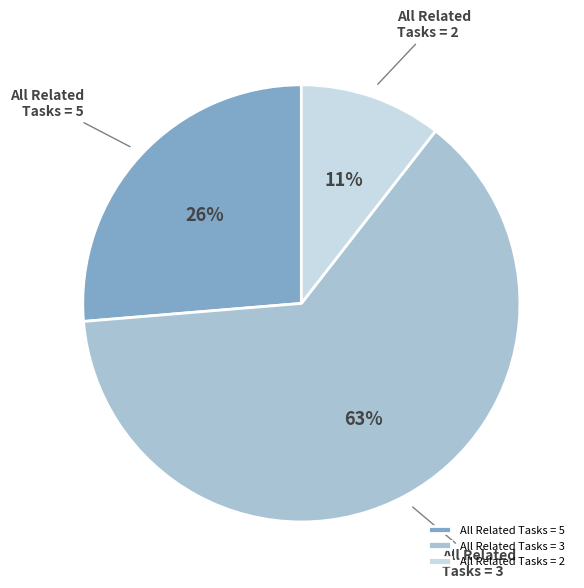

Combined, do All Related Tasks = 3 and All Related Tasks = 2 account for over 50%?

Yes